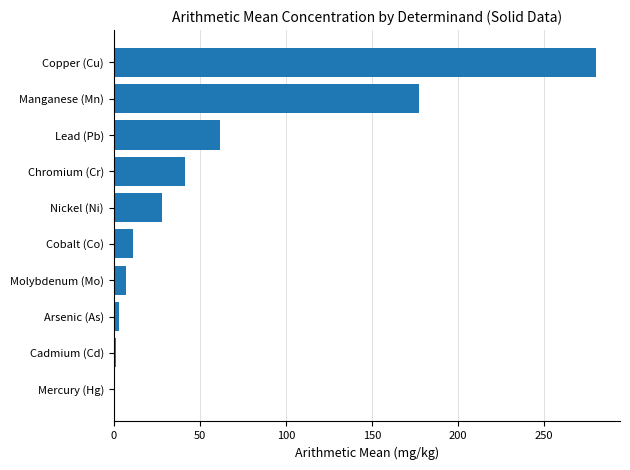

Where is the data nearest to the value 140?

Manganese (Mn)